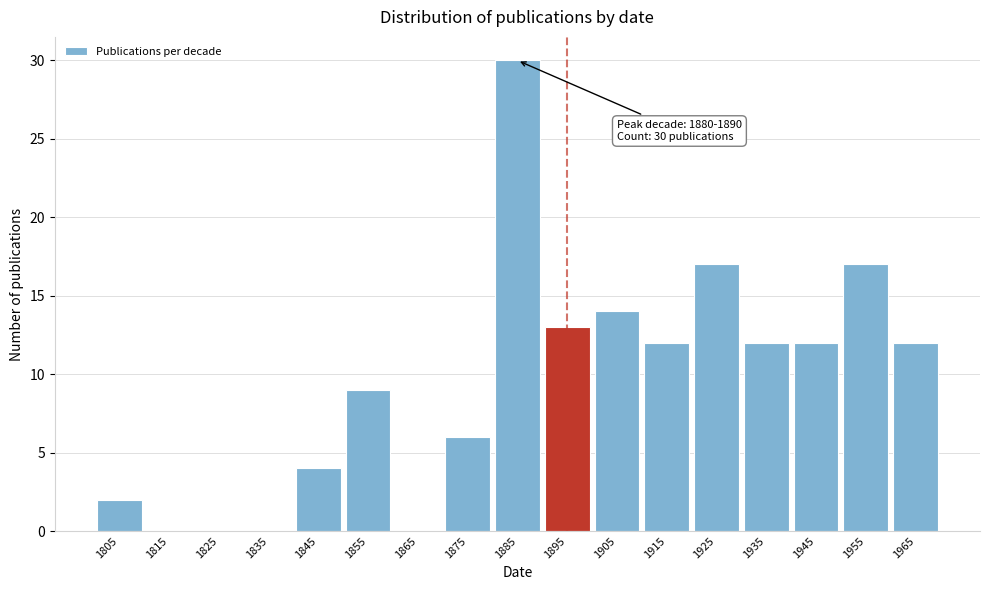

Which range on the x-axis has the tallest bar?

1880 to 1890